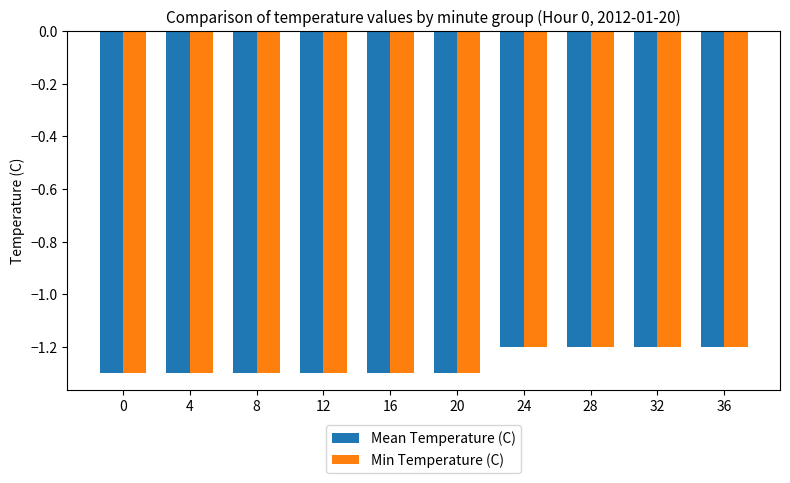

The value of Min Temperature (C) at 4 is -1.3. True or false?

True